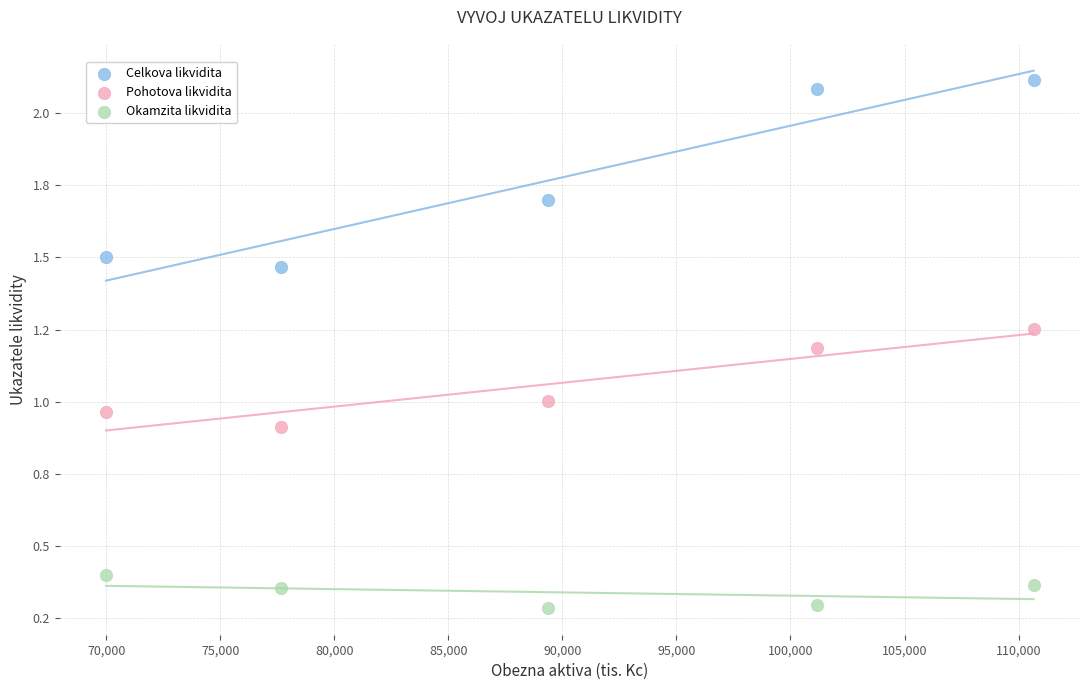

What are all the series names shown in the legend?

Celkova likvidita, Pohotova likvidita, Okamzita likvidita